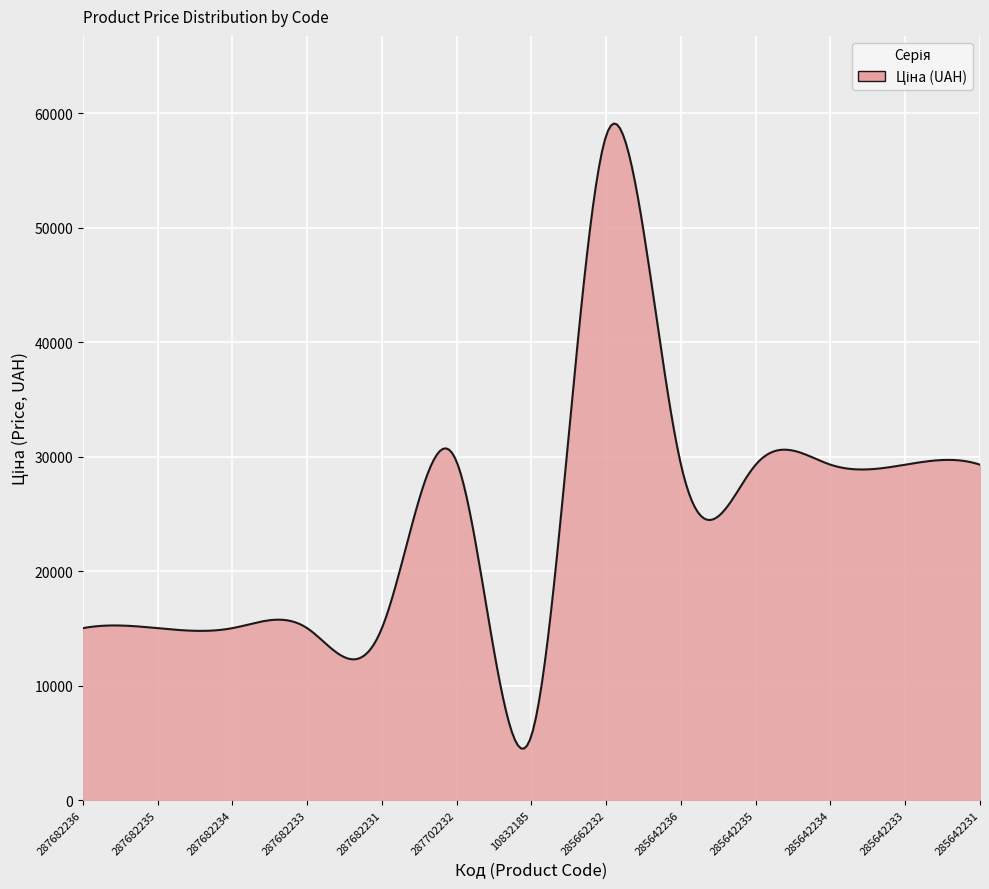

Count the number of categories in the chart.

300